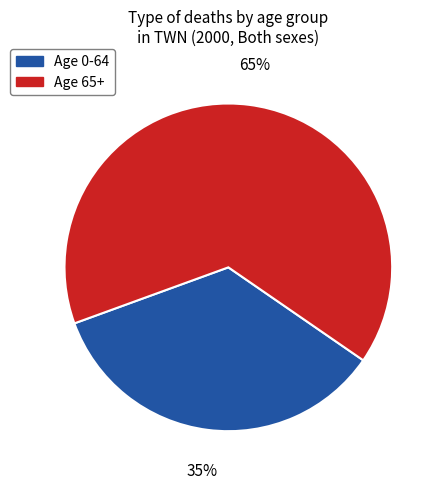

The Age 0-64 slice represents 35% of the pie. True or false?

True